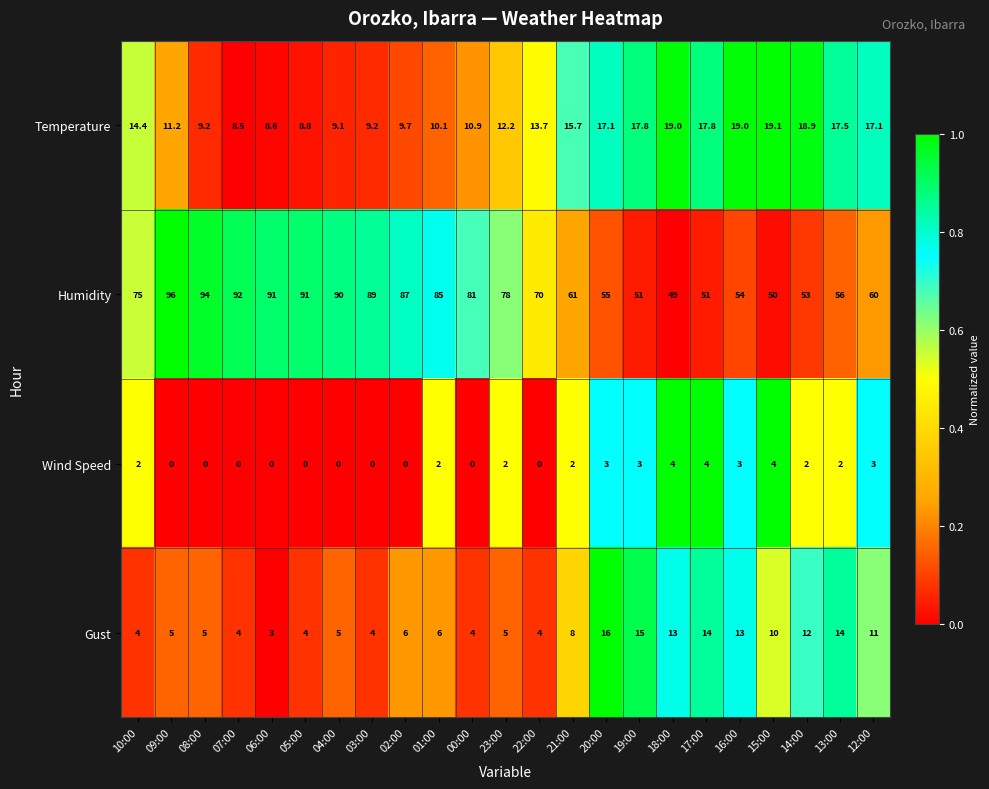

Is it true that Humidity equals 94.0 at 08:00?

True